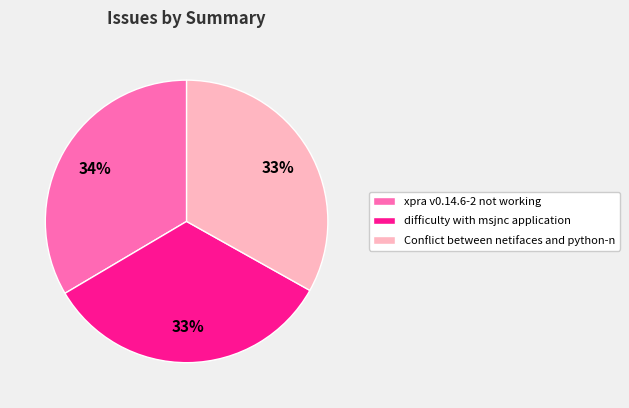

Approximately how many times larger is the value at difficulty with msjnc application compared to Conflict between netifaces and python-n?

1.0